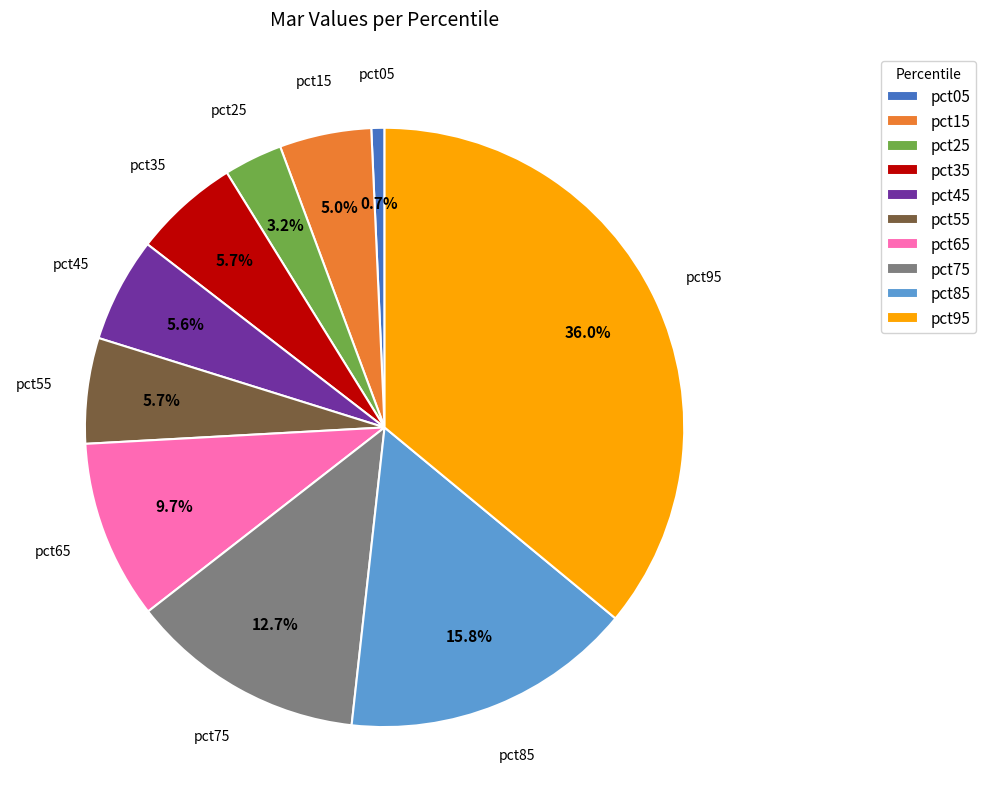

True or false: pct05 accounts for 1% of the total.

True